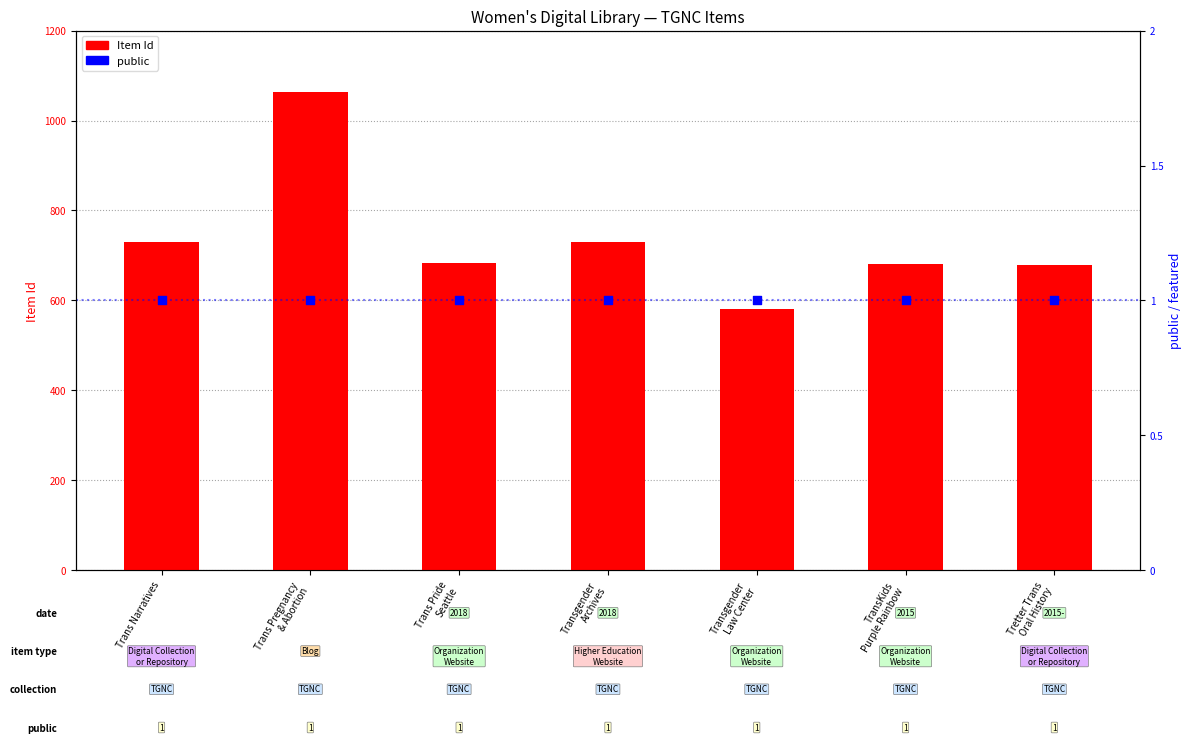

Which series reaches the minimum Y coordinate?

public